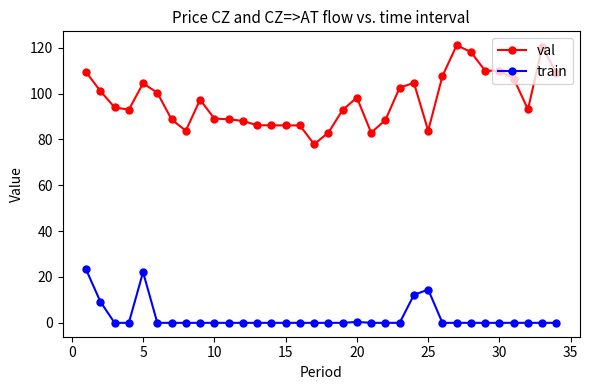

Rank the series by their average value, from highest to lowest.

val, train